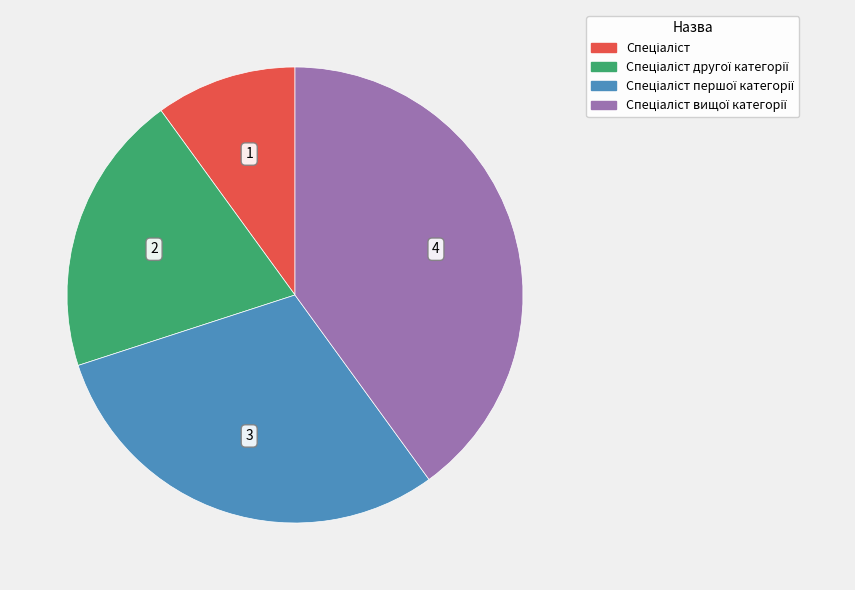

Does any single category account for the majority?

No